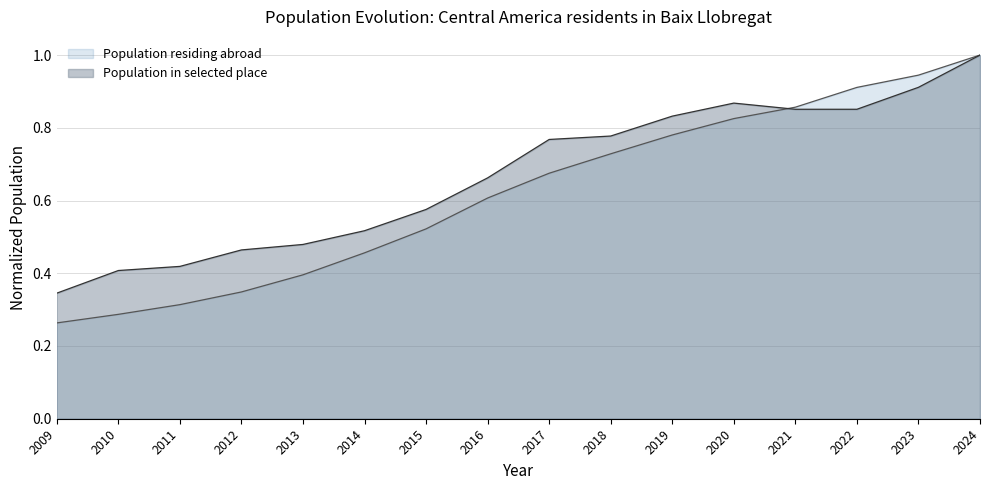

Is the value of Population in selected place at 2023 greater than the value of Population residing abroad at 2014?

Yes